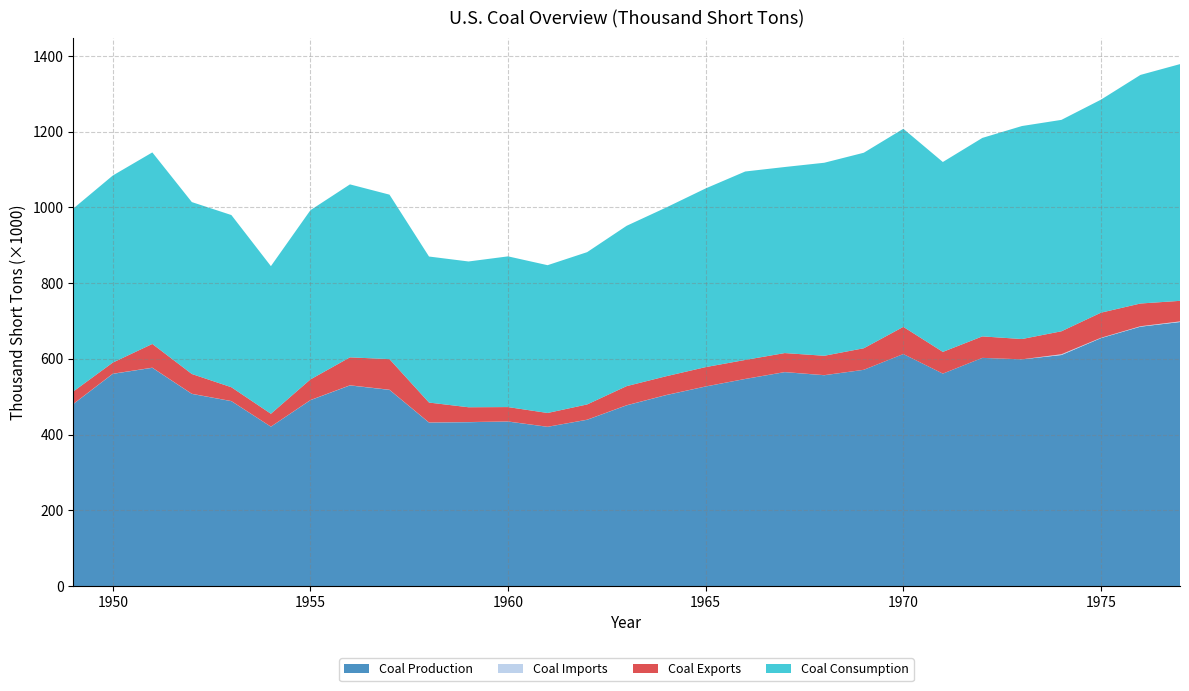

Reading right to left, extract all data points from this chart.

Coal Production: 697205	684913	654641	610023	598568	602492	560919	612661	570978	556706	564882	546822	526954	504182	477195	439043	420423	434329	432677	431617	518042	529774	490838	420789	488239	507424	576335	560388	480570
Coal Imports: 1647	1203	940	2080	127	47	111	36	109	224	227	178	184	293	272	240	165	262	378	311	368	356	337	205	258	291	319	365	315
Coal Exports: 54312	60021	66309	60661	53587	56740	57304	71733	56861	51155	50123	50068	51032	49544	50435	40215	36405	37981	39041	52573	80778	73797	54429	33892	36484	52235	62678	29360	32785
Coal Consumption: 625290	603789	562640	558401	562583	524262	501574	523230	516413	509827	491430	497748	471965	445670	423480	402259	390352	398081	385062	385713	434476	456857	447012	389943	454798	454057	505904	494101	483237